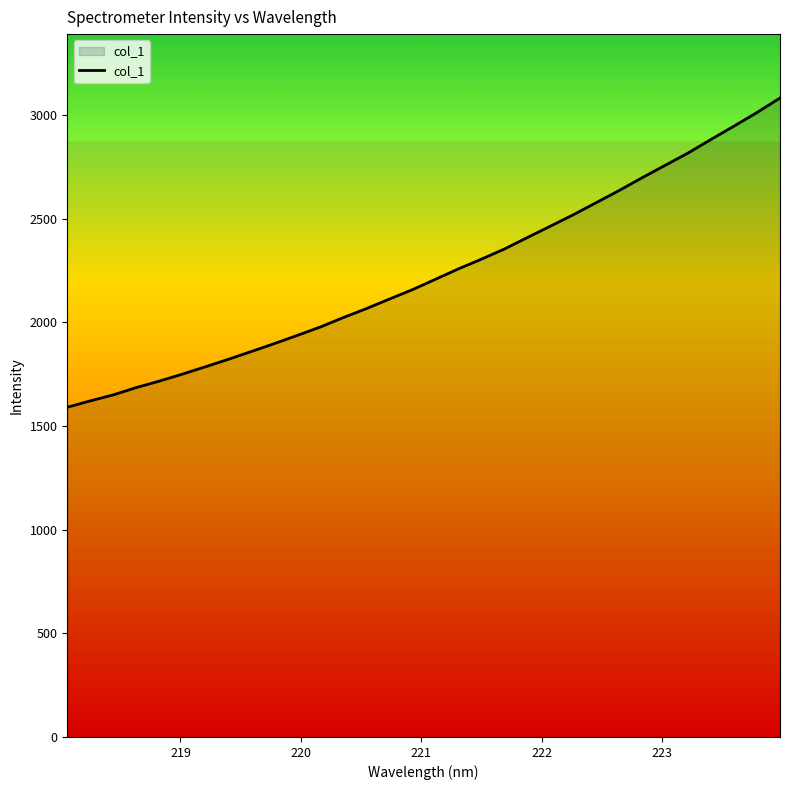

How many values are below 2207?

16